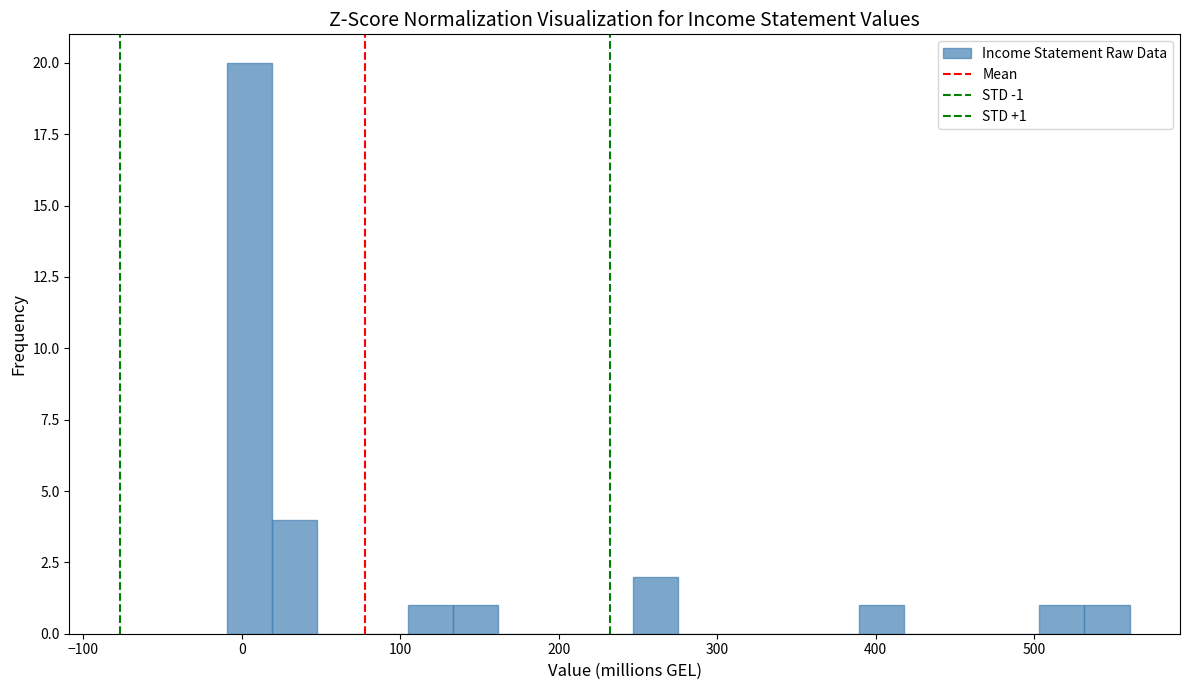

Read against the x-axis, roughly where is the centre of the tallest bar?

10